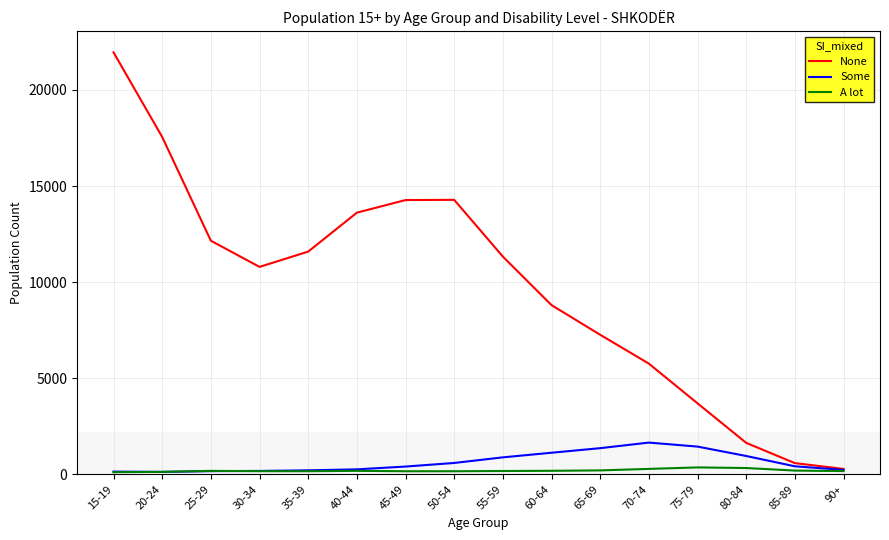

How many lines are shown in the chart?

3